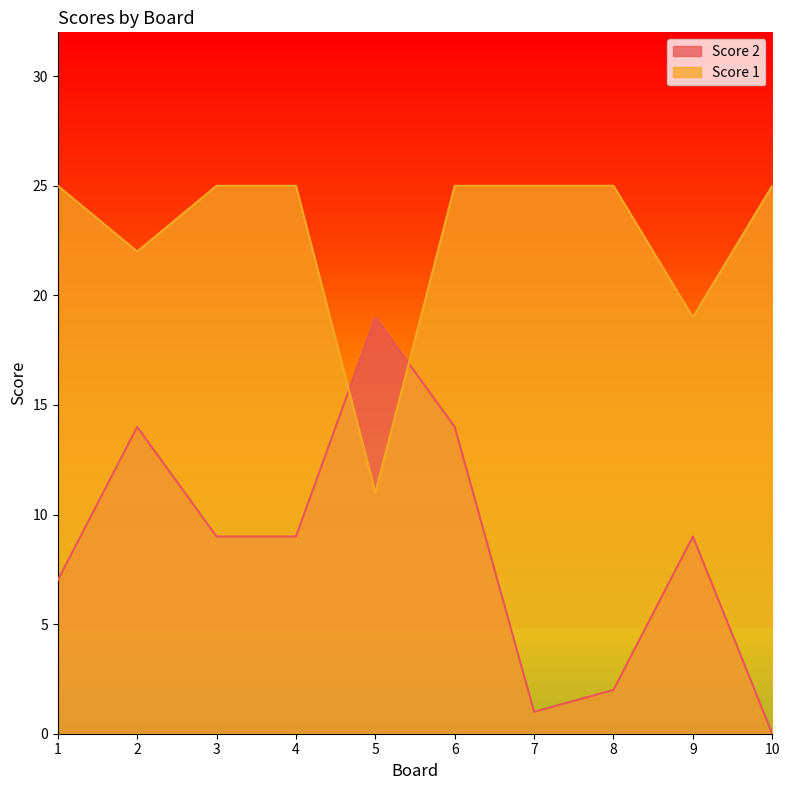

How many lines are shown in the chart?

2